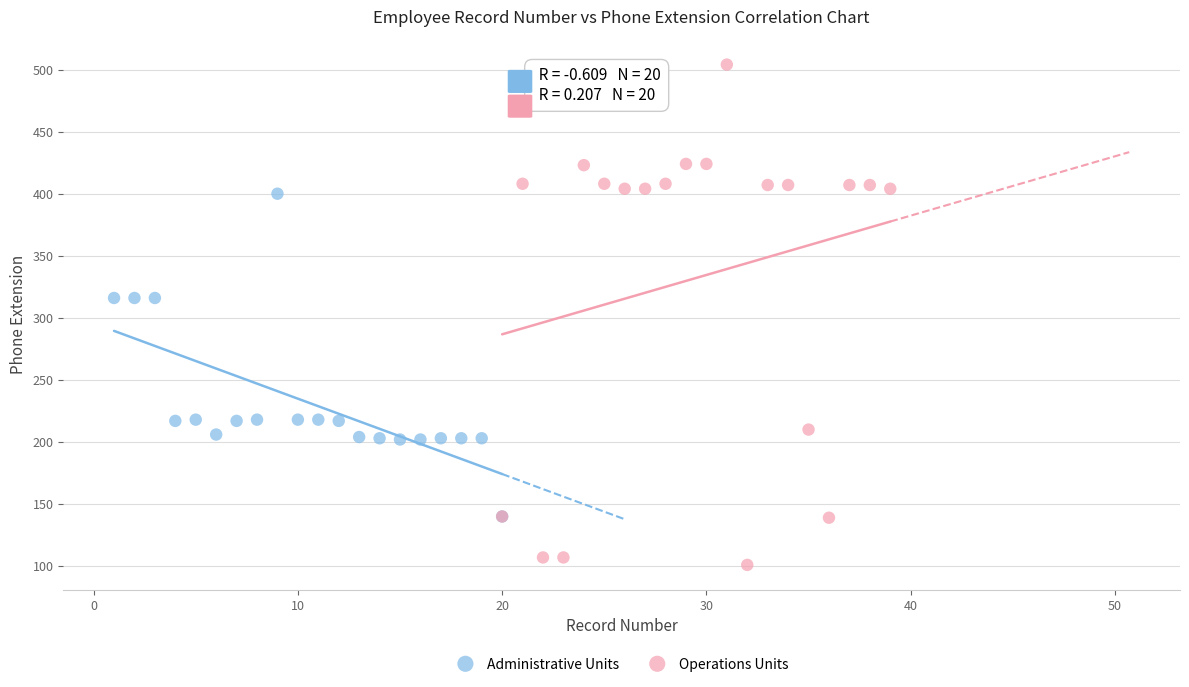

Which series reaches the maximum Y coordinate?

Operations Units